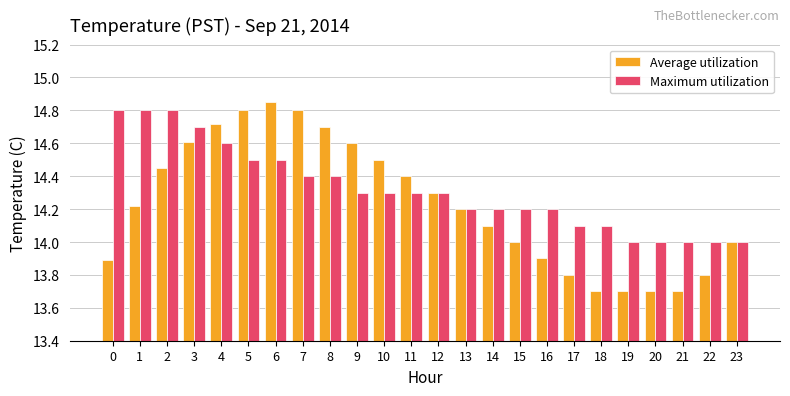

The Maximum utilization series shows 14.6 at 4. True or false?

True